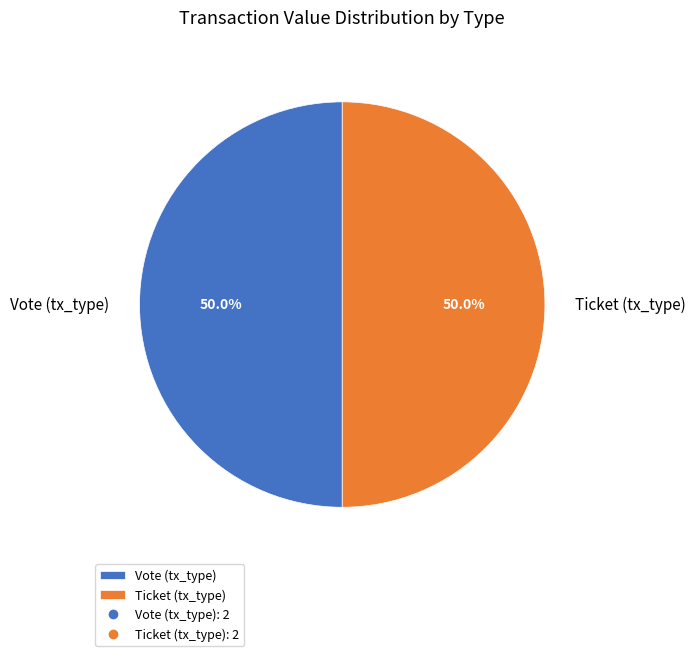

Do Ticket (tx_type) and Vote (tx_type) together represent more than half of the pie?

Yes